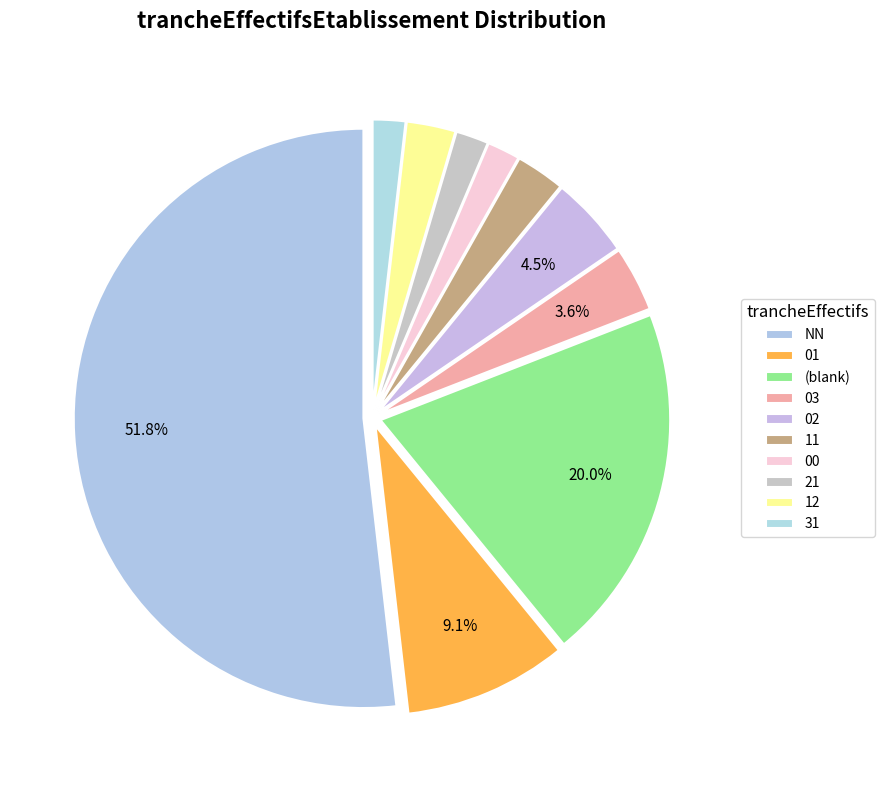

What is the change in value from 00 to 12?

+1